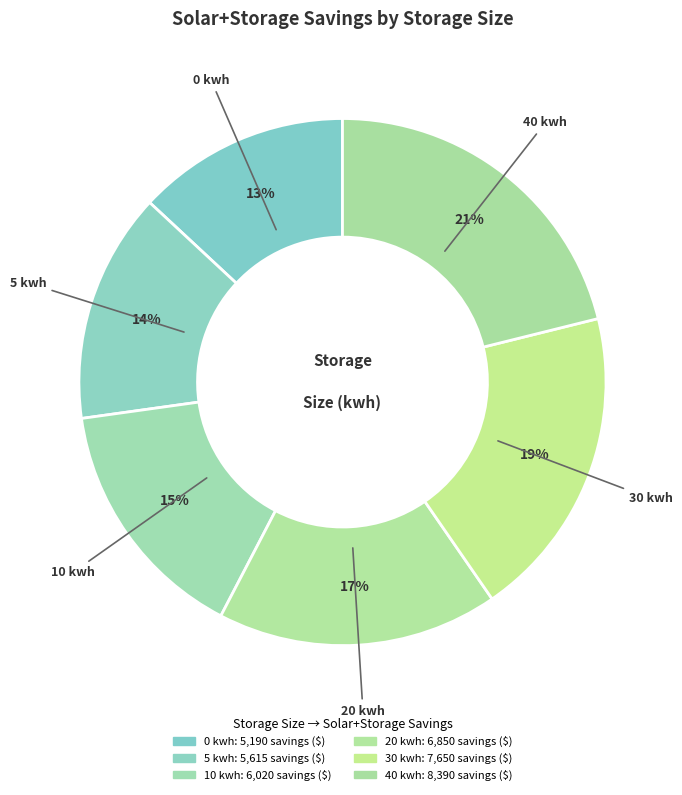

To the nearest percent, what is the difference between the 40 kwh and 10 kwh slice percentages?

6%